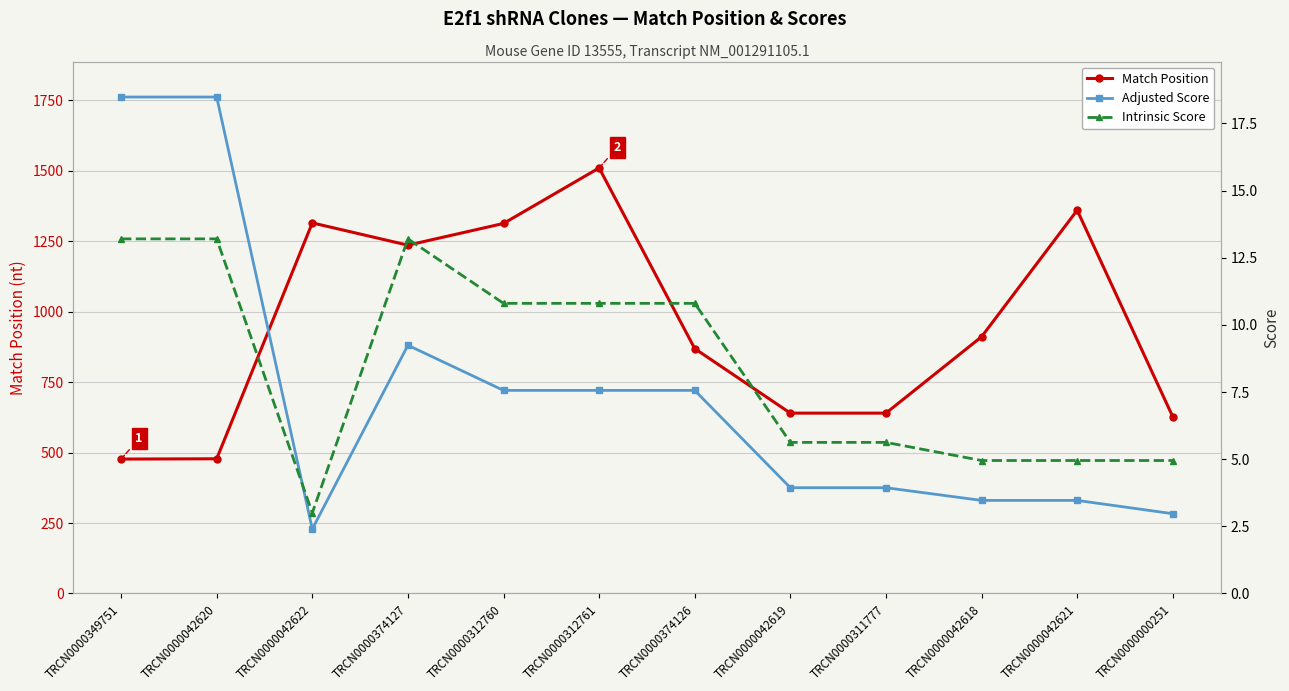

Rank the categories by Adjusted Score value from lowest to highest.

TRCN0000042622, TRCN0000000251, TRCN0000042618, TRCN0000042621, TRCN0000042619, TRCN0000311777, TRCN0000312760, TRCN0000312761, TRCN0000374126, TRCN0000374127, TRCN0000349751, TRCN0000042620